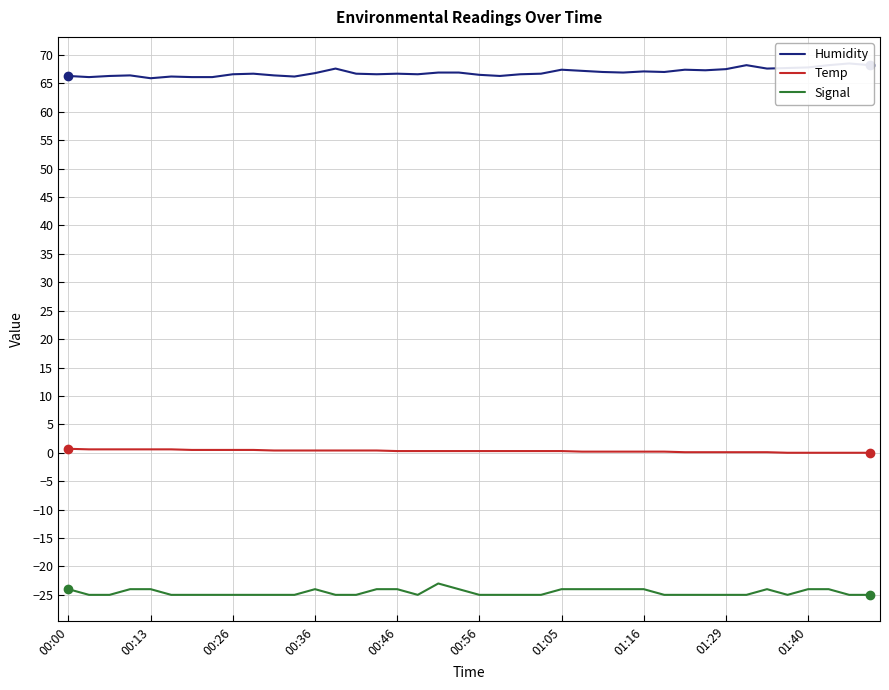

What is the value of the Signal point at the 3rd from the left?

-25.0